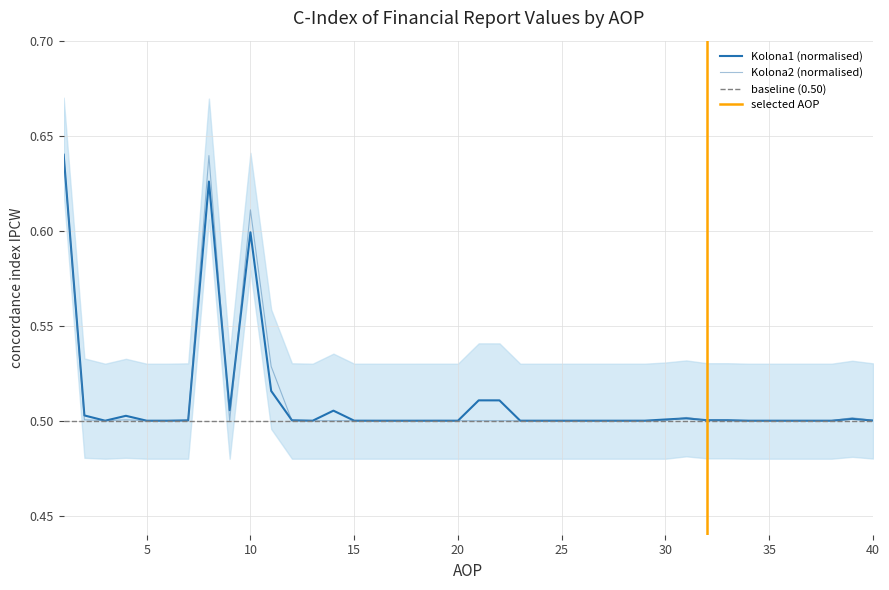

What is the sum of all Kolona2 values?

20.4